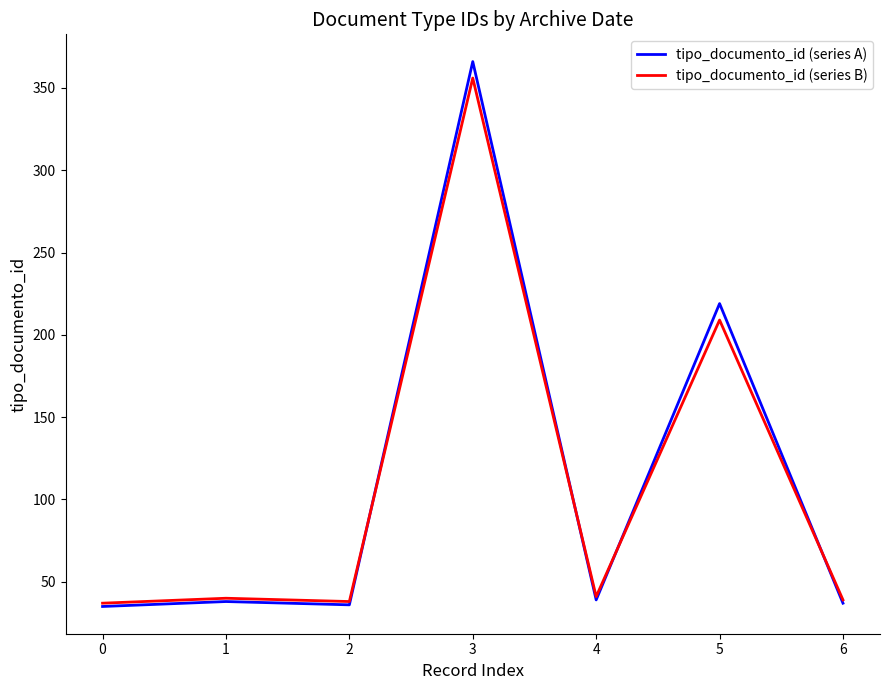

What is the smallest value displayed?

35